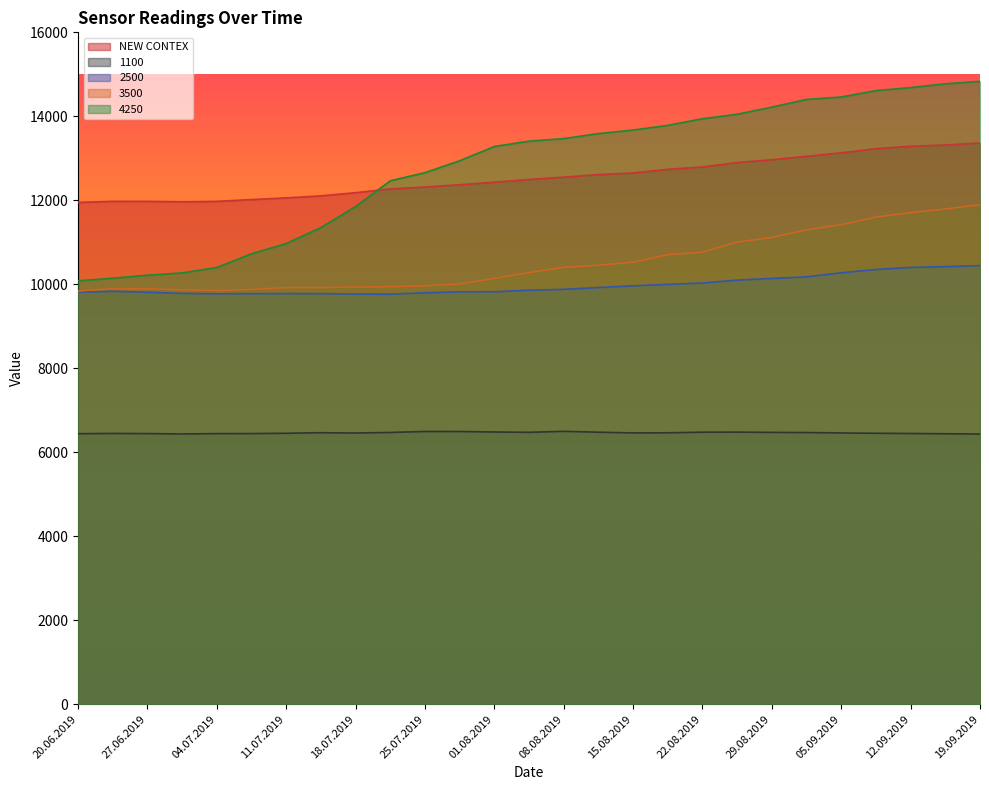

How many data points in 3500 are above 10278?

13